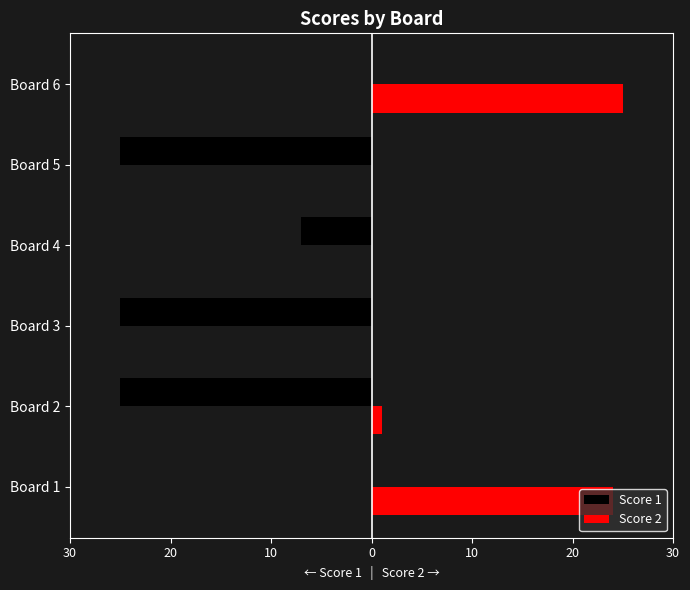

What are all the series names shown in the legend?

Score 1, Score 2